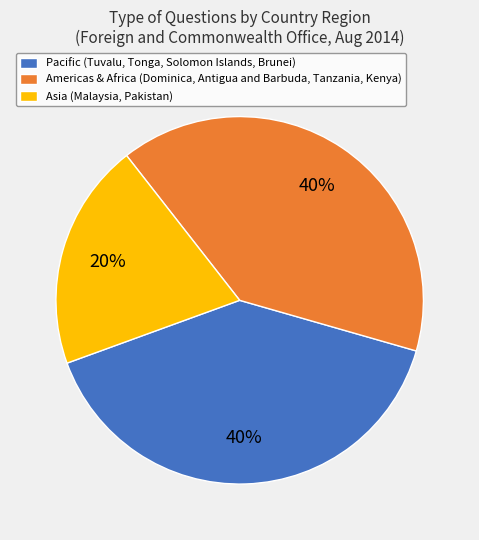

Do Asia (Malaysia, Pakistan) and Pacific (Tuvalu, Tonga, Solomon Islands, Brunei) together represent more than half of the pie?

Yes